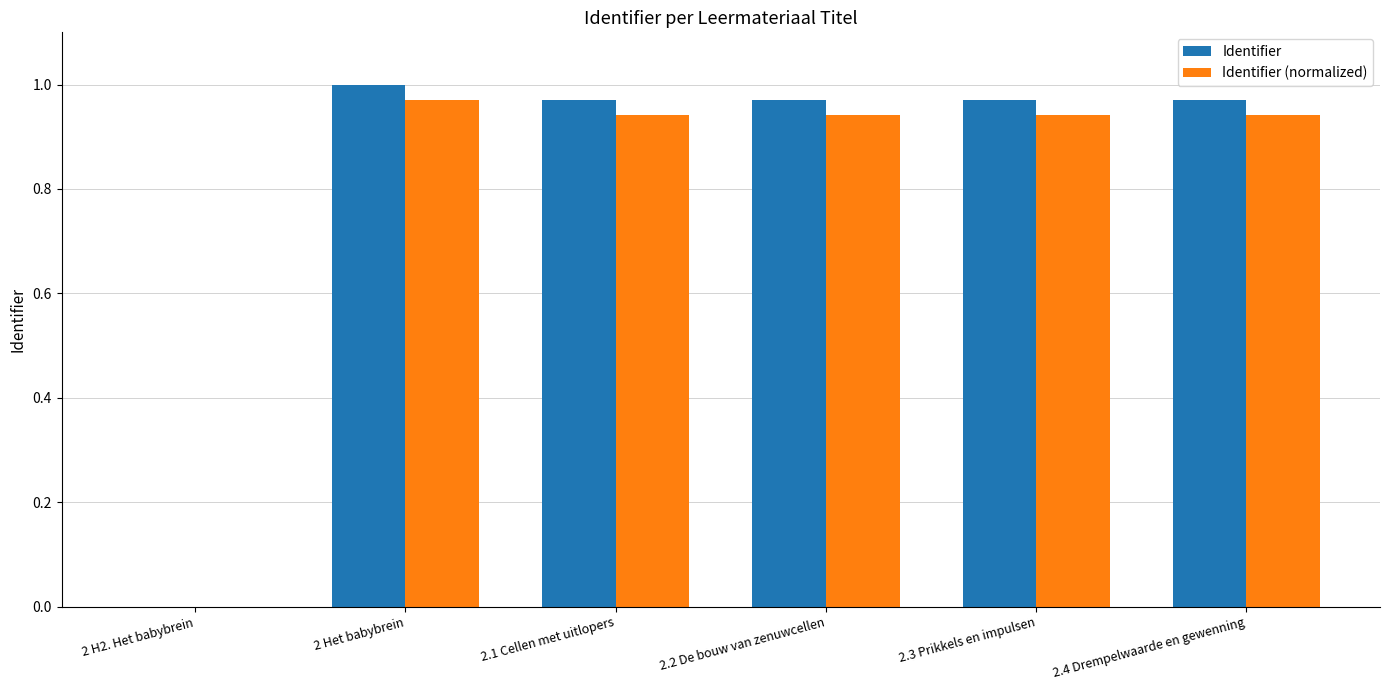

Between 2 H2. Het babybrein and 2.1 Cellen met uitlopers, which series saw the biggest shift?

Identifier